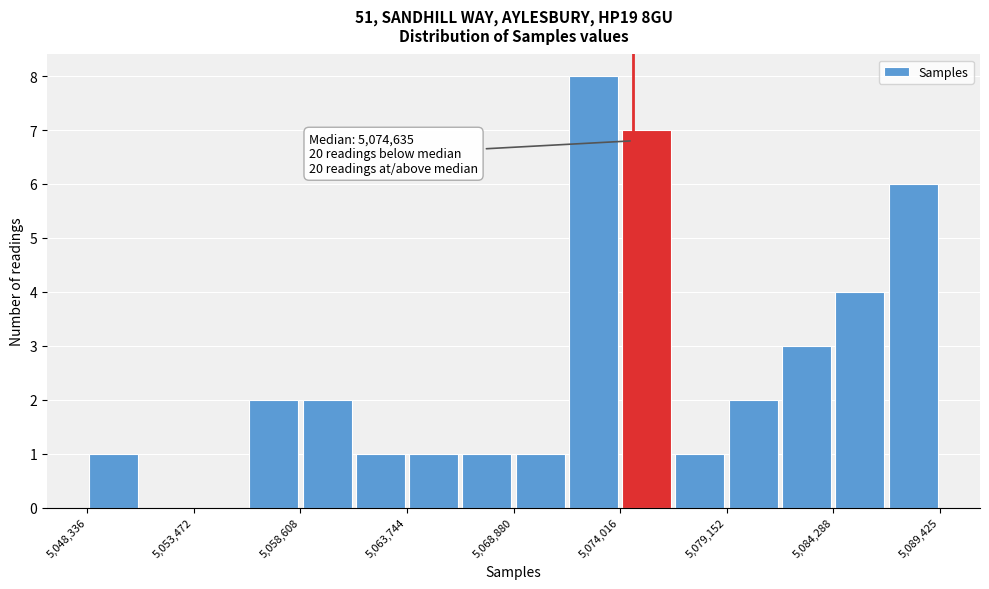

Read against the x-axis, roughly where is the centre of the tallest bar?

5073000